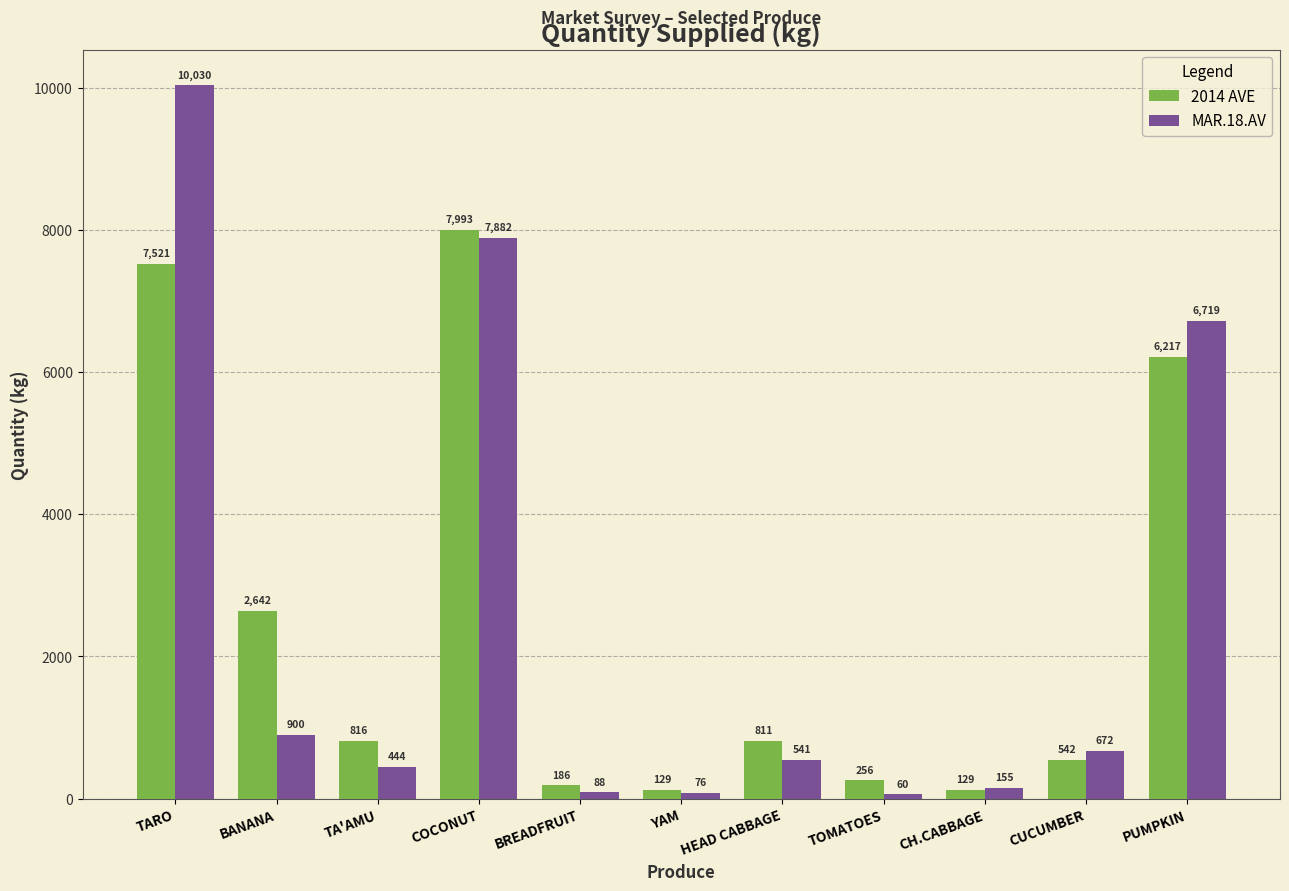

What is the total value across all series at YAM?

204.6